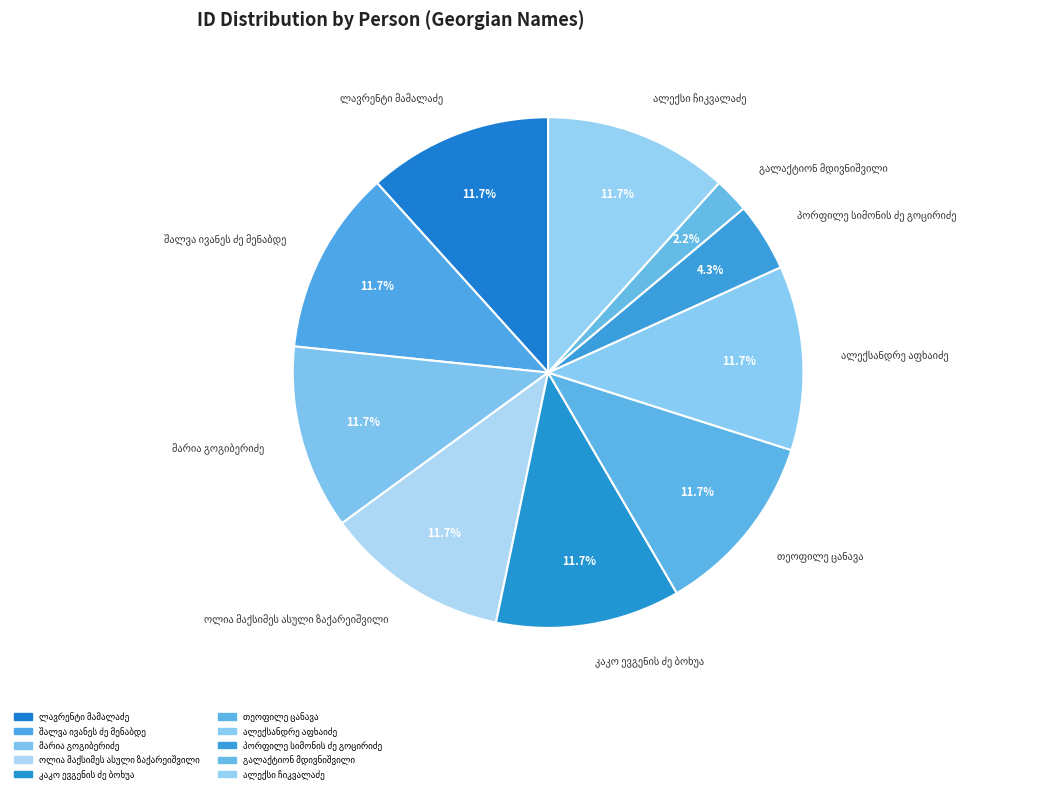

Is there any slice that represents more than half of the pie?

No